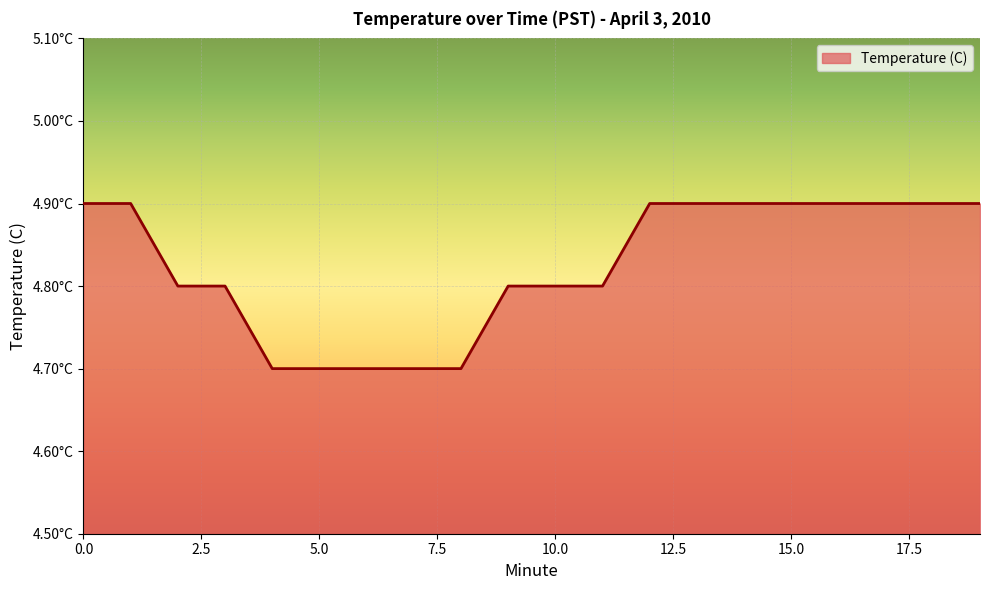

Is this an area chart (filled region under the line)?

Yes